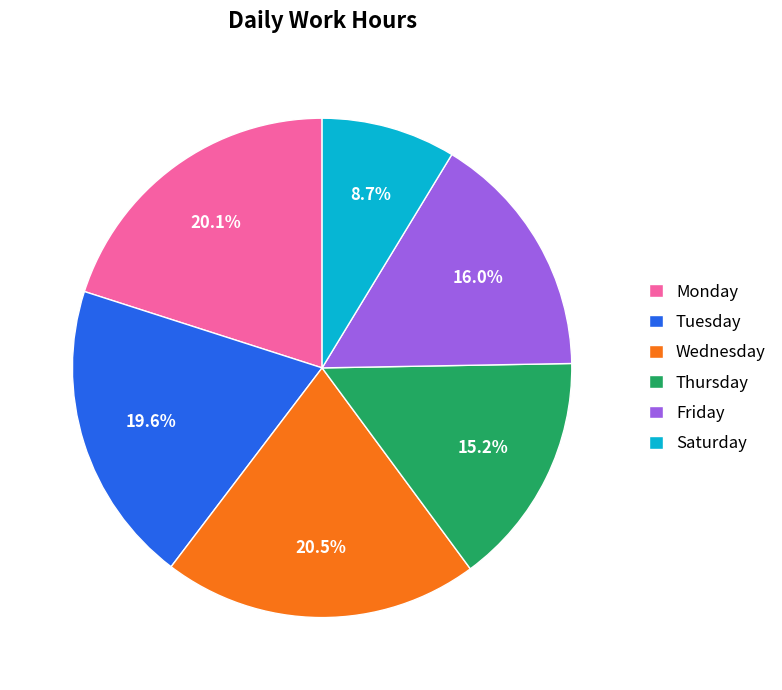

What percentage is NOT represented by Monday?

79.9%